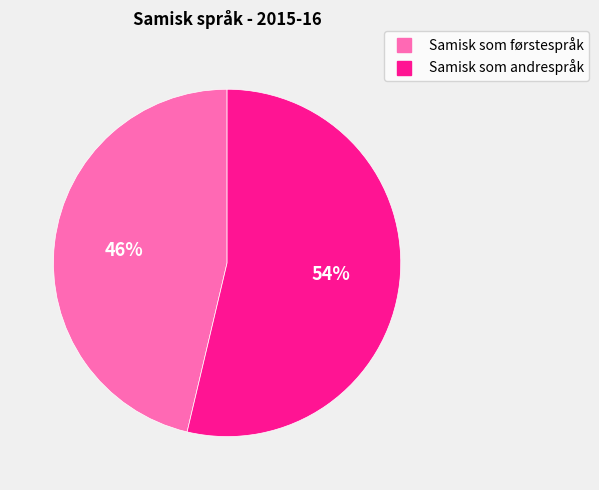

To the nearest percent, what is the combined percentage of Samisk som andrespråk and Samisk som førstespråk?

100%